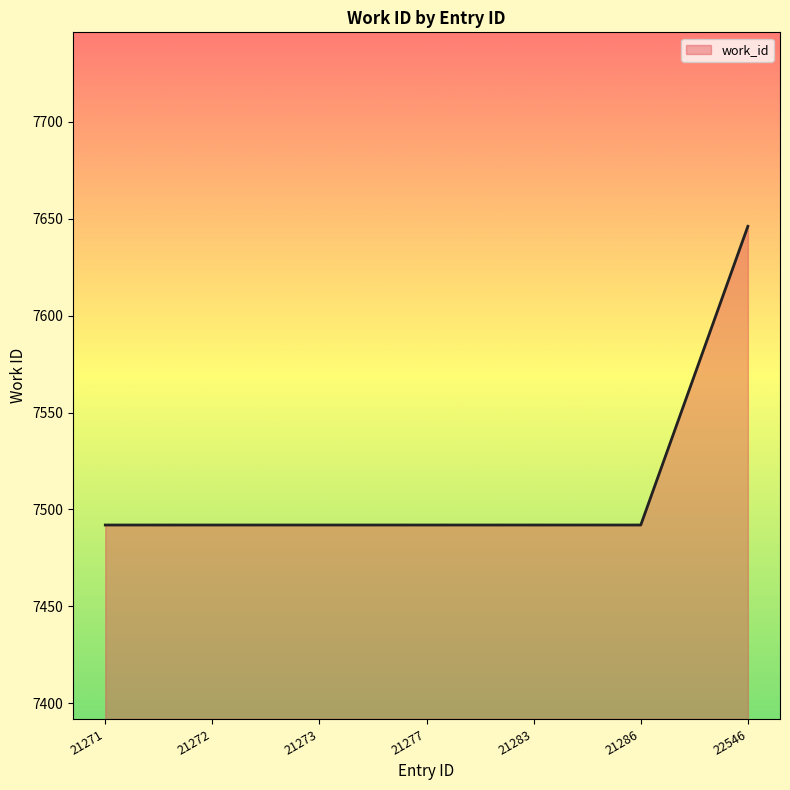

Which label corresponds to the largest value in the chart?

22546